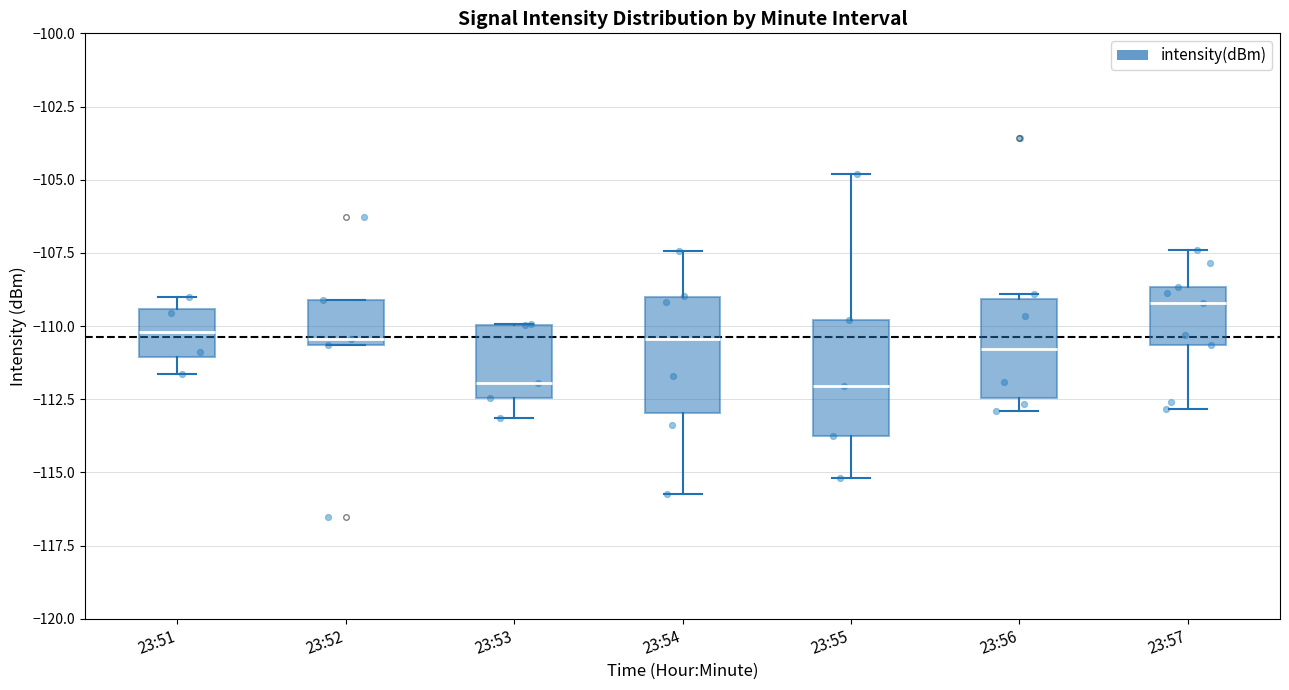

Reading left to right, read every box against the y-axis: the position of its median line, the range the box covers, and the ends of its whiskers. The values are not printed on the chart, so give them approximately, as read against the axis.

23:51: median -110.0, box -111.0 to -109.5, whiskers -111.5 to -109.0
23:52: median -110.5 (just above the box's lower edge), box -110.5 to -109.0, whiskers -110.5 to -109.0
23:53: median -112.0, box -112.5 to -110.0, whiskers -113.0 to -110.0
23:54: median -110.5, box -113.0 to -109.0, whiskers -115.5 to -107.5
23:55: median -112.0, box -114.0 to -110.0, whiskers -115.0 to -105.0
23:56: median -111.0, box -112.5 to -109.0, whiskers -113.0 to -109.0 (just above the box's upper edge)
23:57: median -109.0, box -110.5 to -108.5, whiskers -113.0 to -107.5